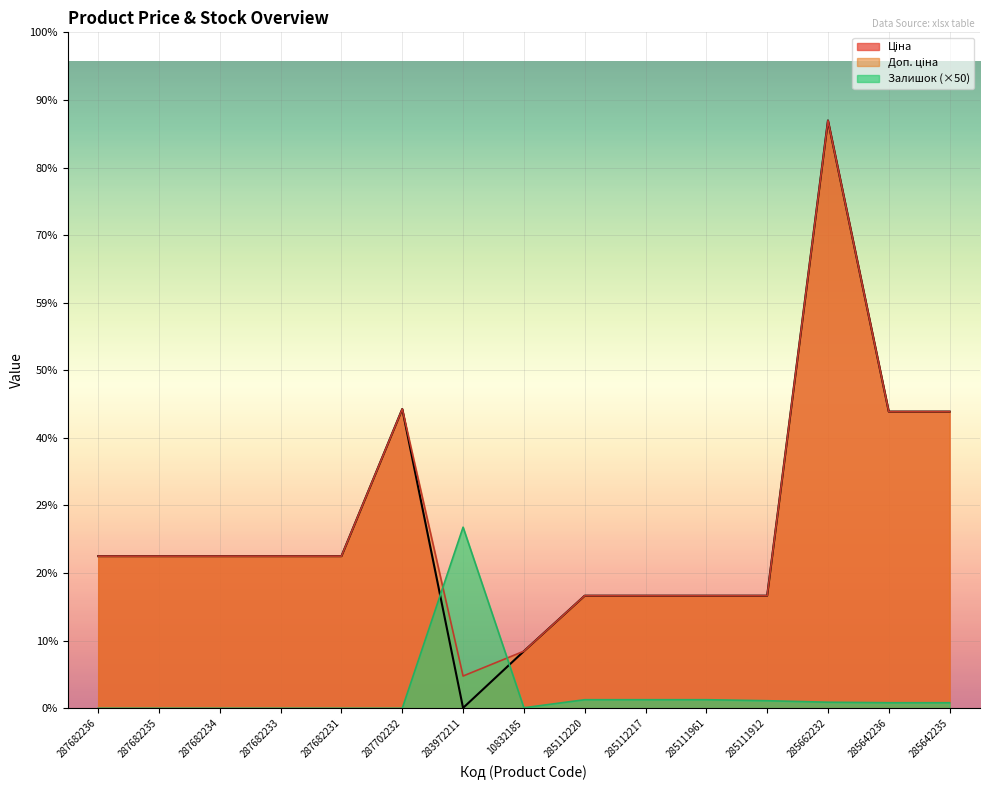

What is the total value across all series at 287682234?

30240.0